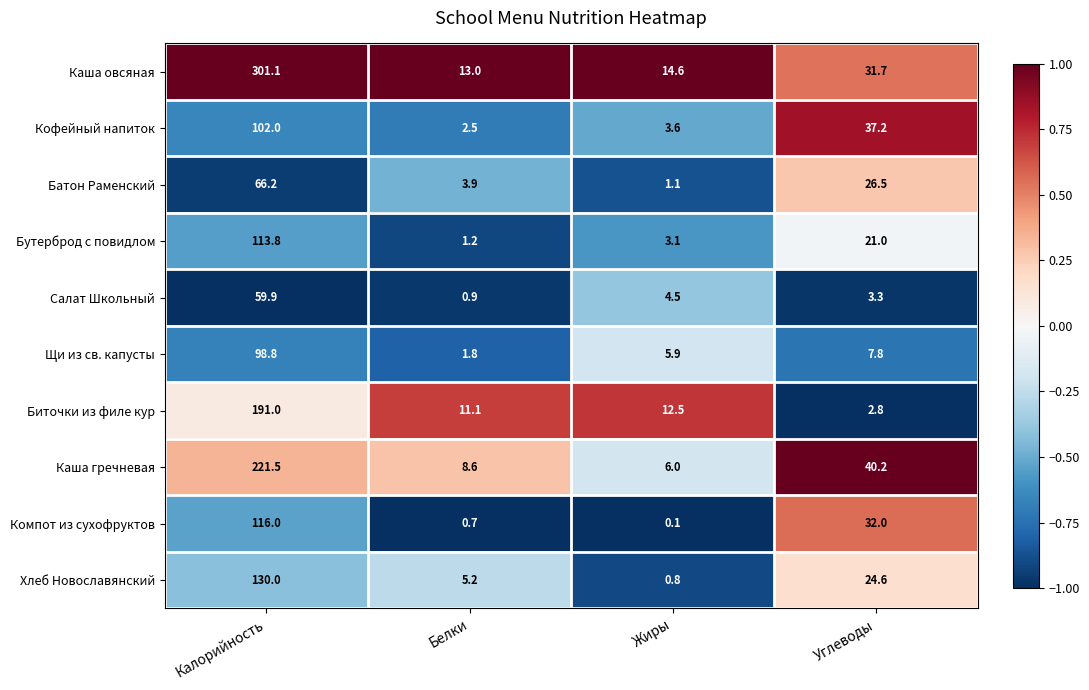

Rank the series at Белки from lowest to highest value.

Компот из сухофруктов, Салат Школьный, Бутерброд с повидлом, Щи из св. капусты, Кофейный напиток, Батон Раменский, Хлеб Новославянский, Каша гречневая, Биточки из филе кур, Каша овсяная